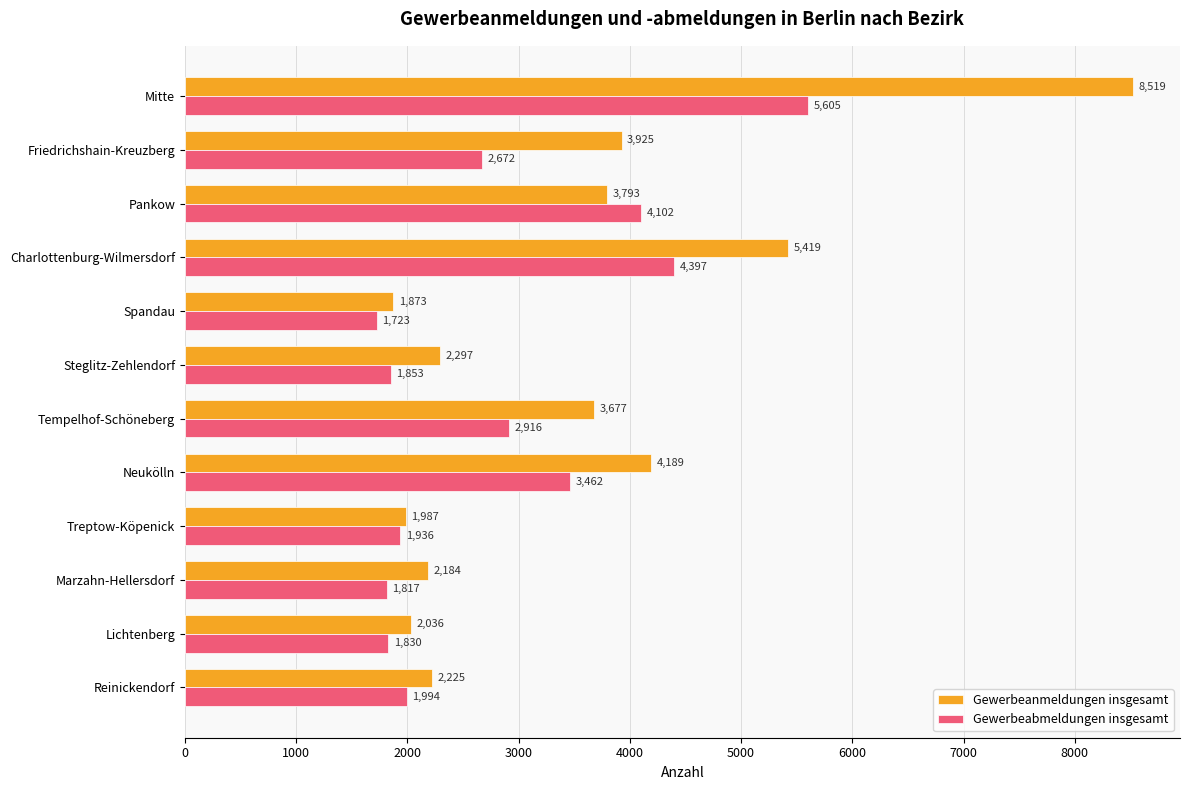

What is the total value across all series at Charlottenburg-Wilmersdorf?

9816